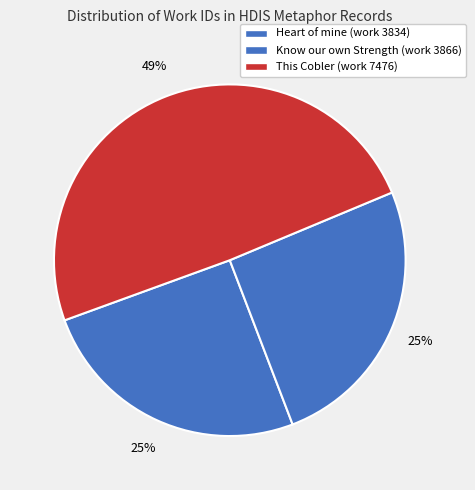

How much of the chart is everything except Know our own Strength (work 3866)?

74.5%